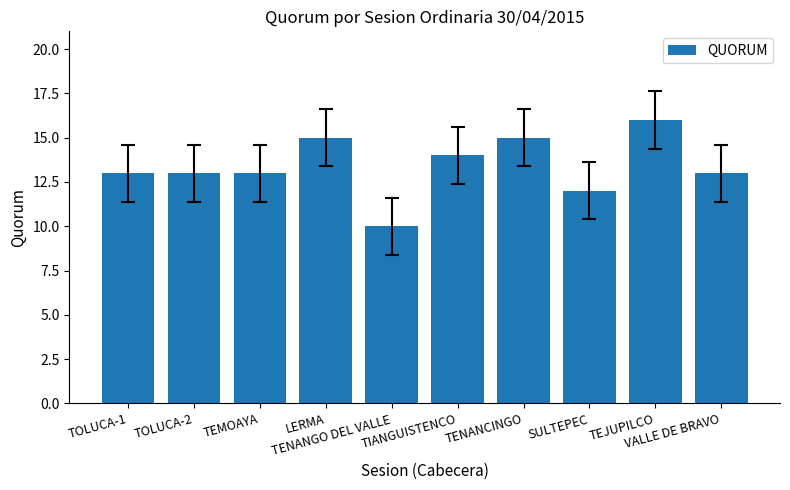

Reading left to right, transcribe all the data shown in this chart.

13	13	13	15	10	14	15	12	16	13